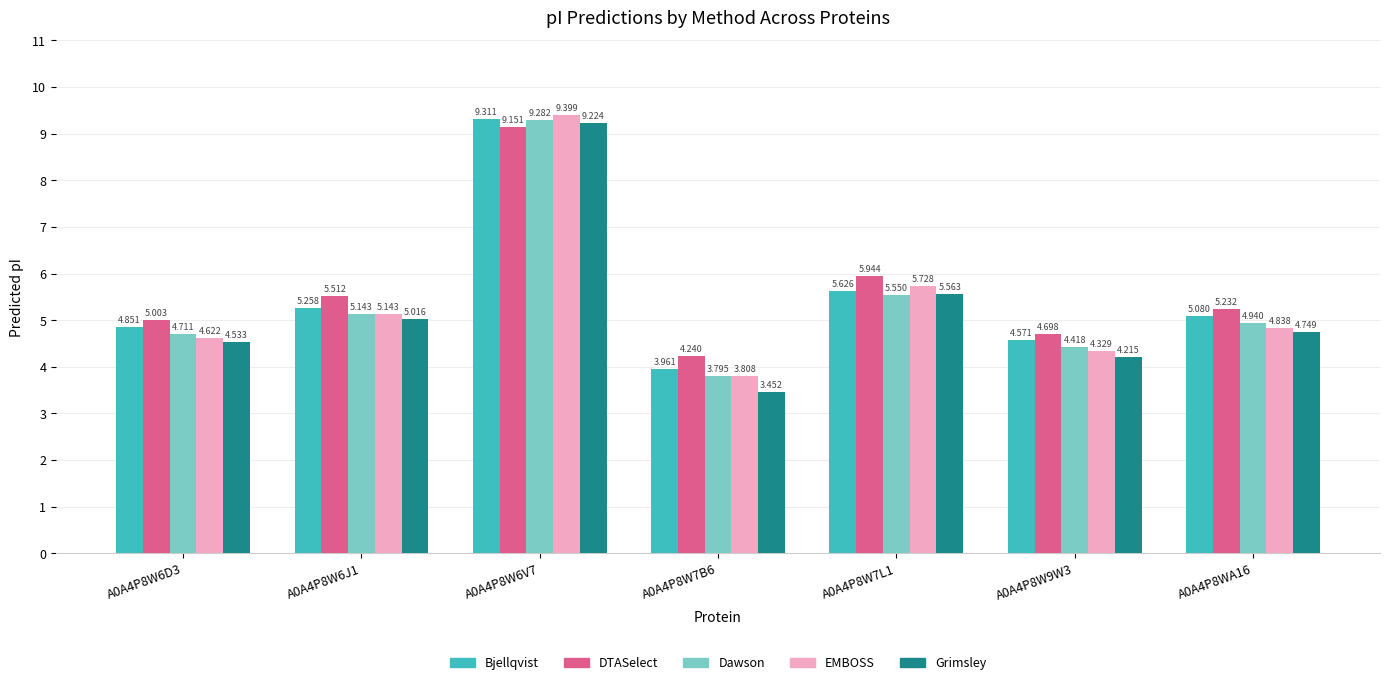

Rank the series by their maximum value, from lowest to highest.

DTASelect, Grimsley, Dawson, Bjellqvist, EMBOSS